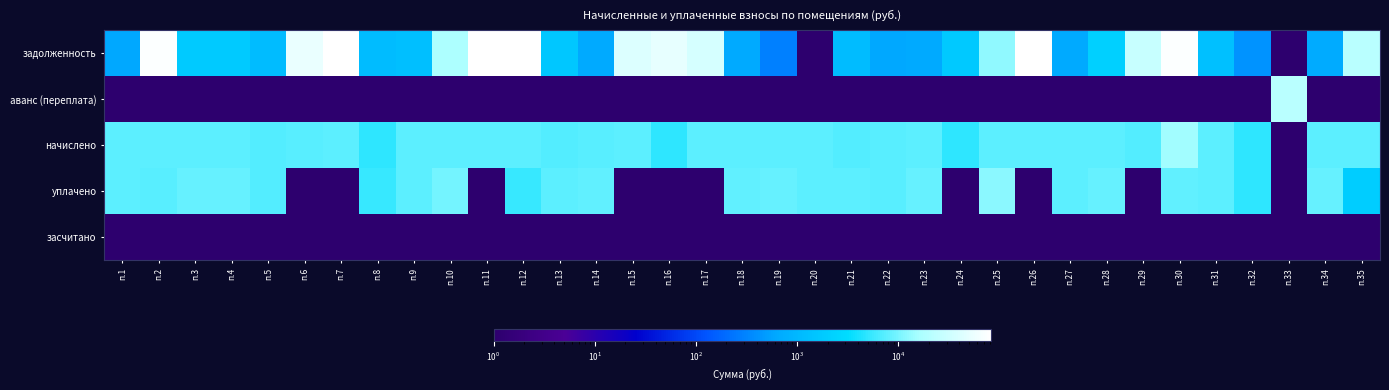

What is the spread (max minus min) of values at п.13?

7647.7